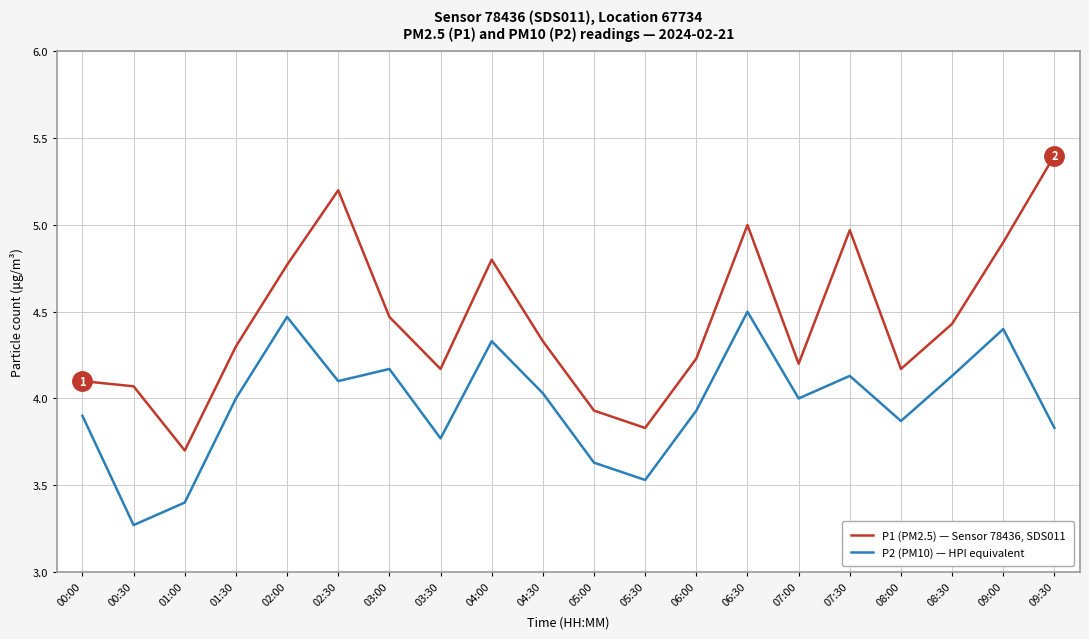

At which label does P2 (PM10) — HPI equivalent reach its peak?

06:30